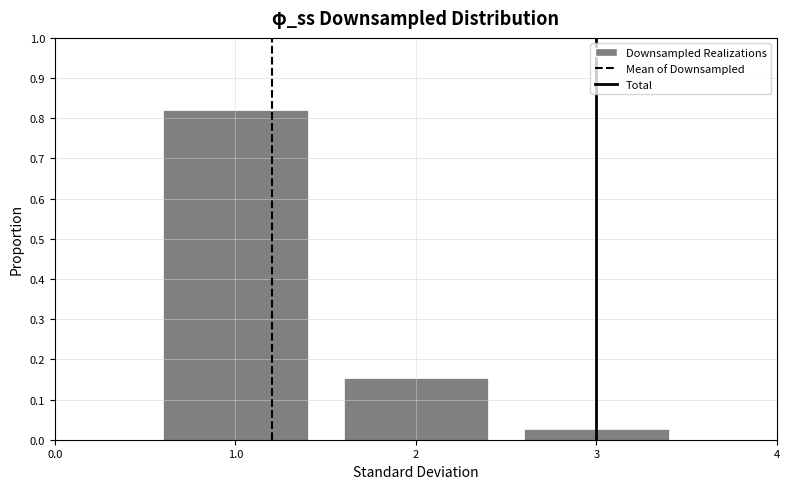

What is the height of the bar covering 1.5 to 2.5 on the x-axis? The values are not printed on the chart, so give them approximately, as read against the axis.

0.15